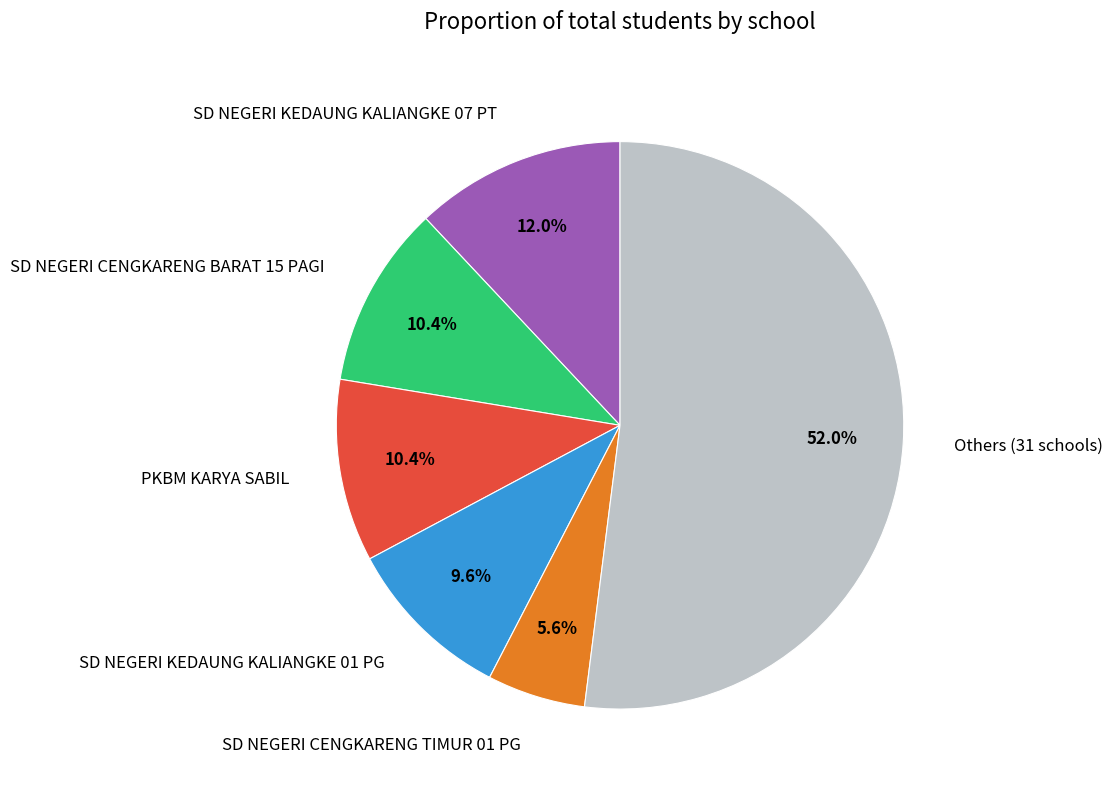

Combined, do SD NEGERI KEDAUNG KALIANGKE 07 PT and SD NEGERI CENGKARENG TIMUR 01 PG account for over 50%?

No